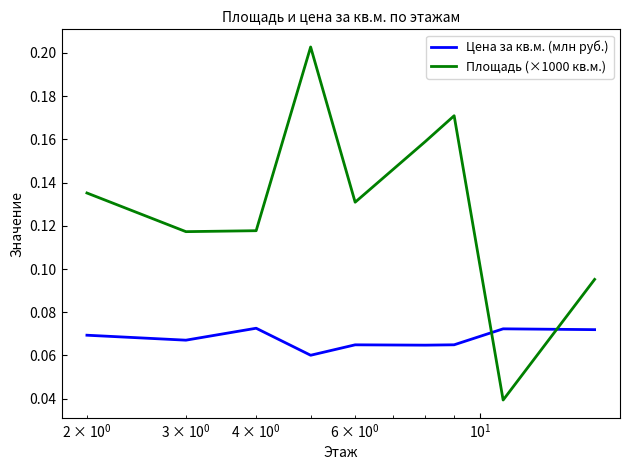

Which series has the widest spread of values?

Площадь (×1000 кв.м.)